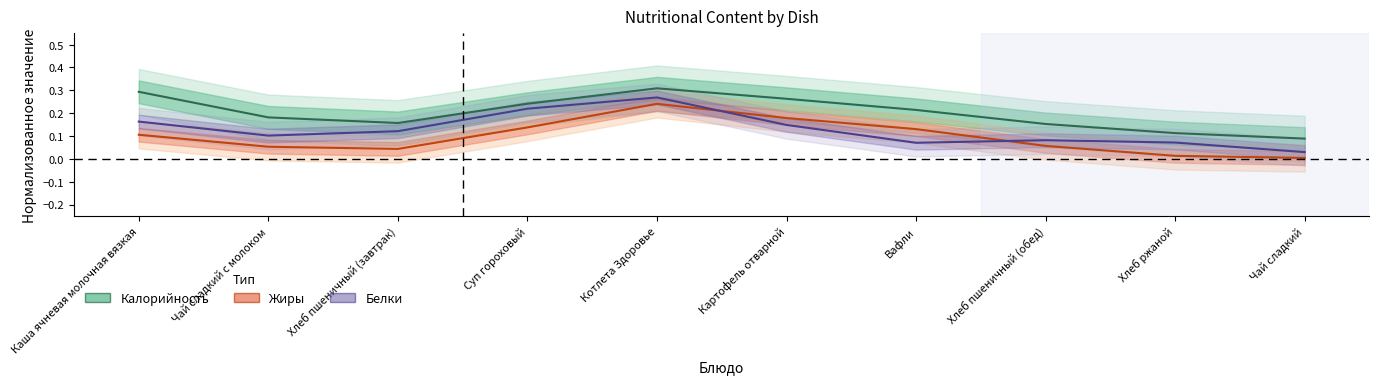

The Белки series shows 0.1 at Картофель отварной. True or false?

True